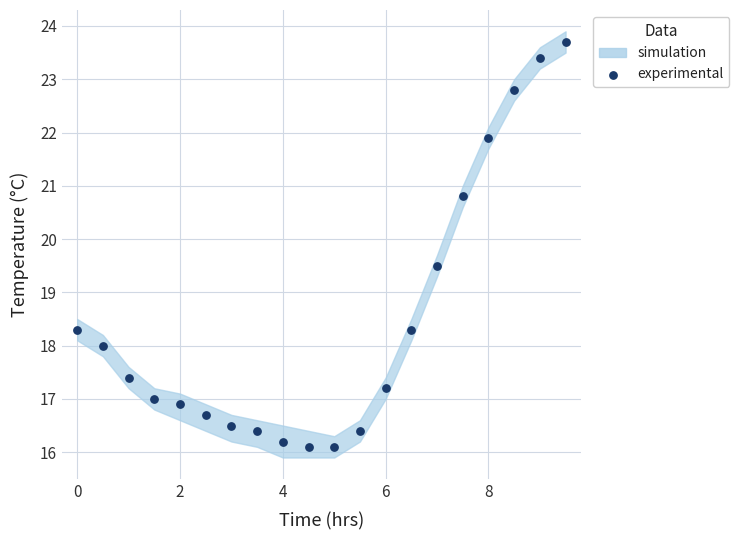

What is the range of X values (max minus min)?

9.5